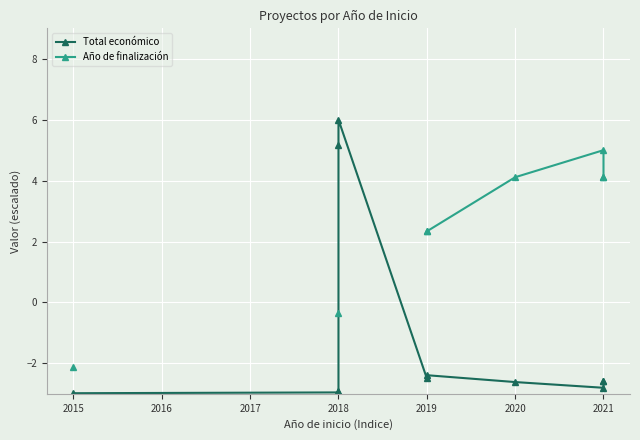

Which series has the widest spread of values?

Total económico